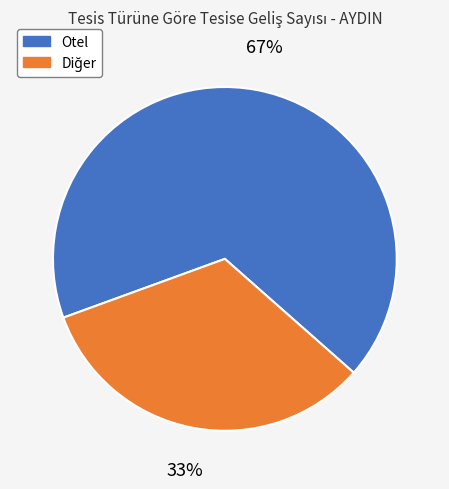

To the nearest percent, what is the average slice percentage?

50%